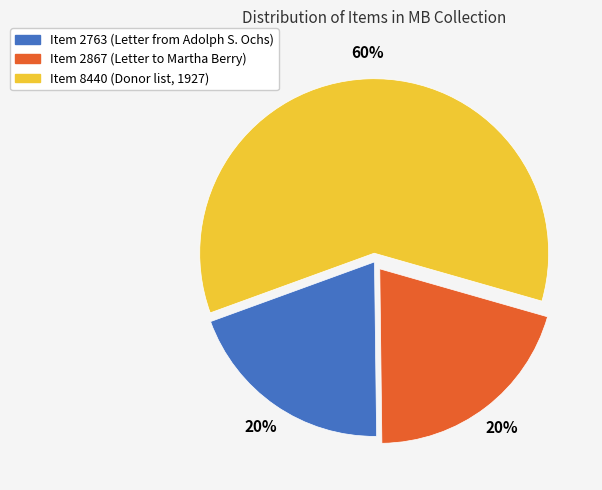

To the nearest percent, what is the average slice percentage?

33%